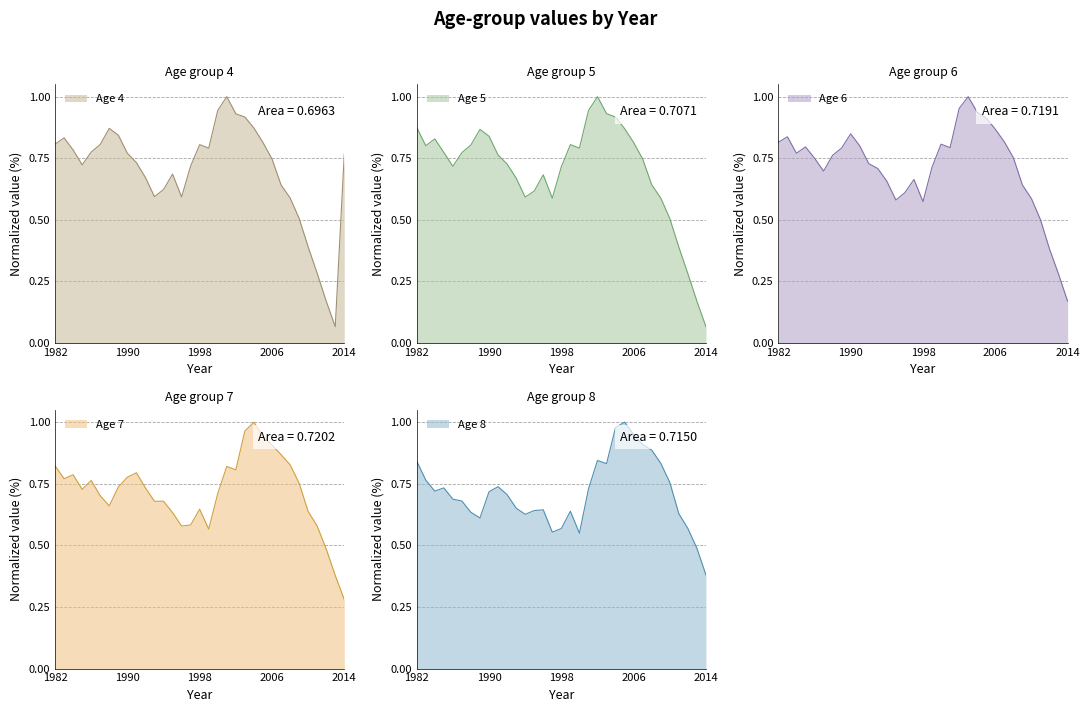

What is the total value across all series at 1991?

3.8